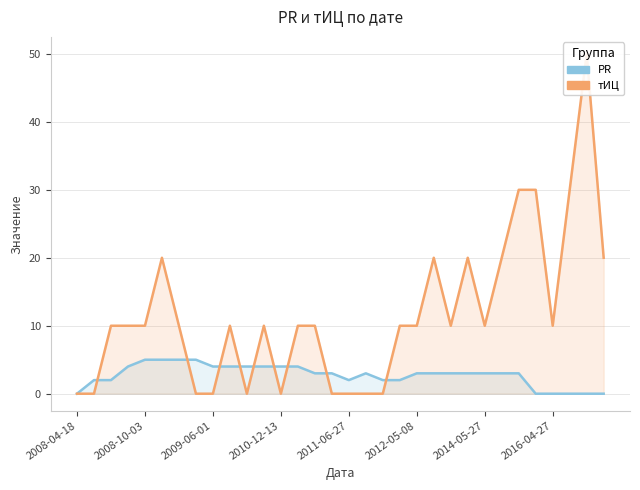

Count the number of data series in this chart.

2